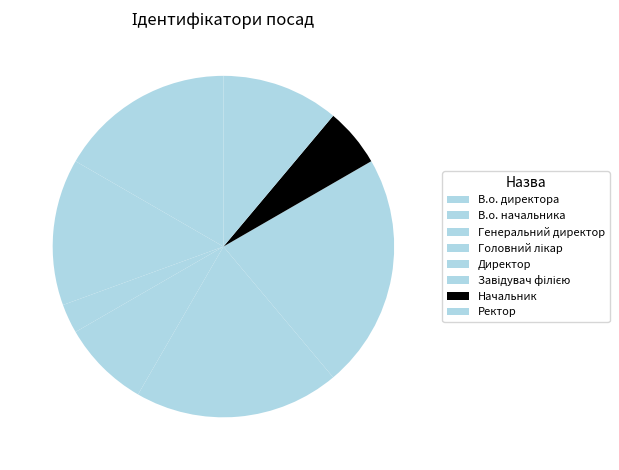

Between Начальник and Генеральний директор, which is larger?

Начальник